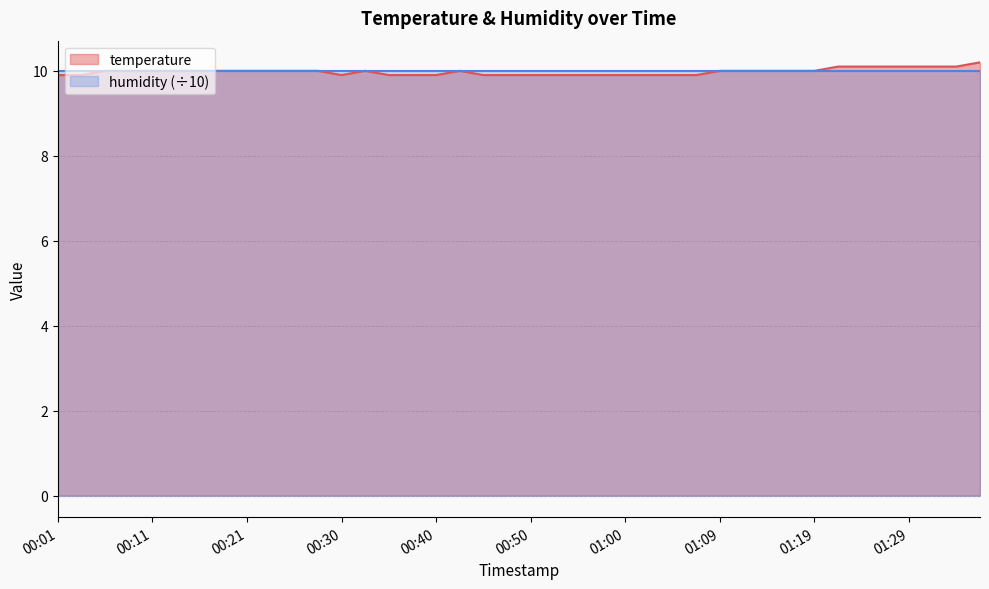

List the labels in order of value, smallest first.

00:01, 00:04, 00:30, 00:35, 00:38, 00:40, 00:45, 00:47, 00:50, 00:52, 00:55, 00:57, 01:00, 01:02, 01:05, 01:07, 00:06, 00:08, 00:11, 00:13, 00:16, 00:18, 00:21, 00:23, 00:26, 00:28, 00:33, 00:43, 01:09, 01:12, 01:14, 01:17, 01:19, 01:22, 01:24, 01:26, 01:29, 01:31, 01:34, 01:36